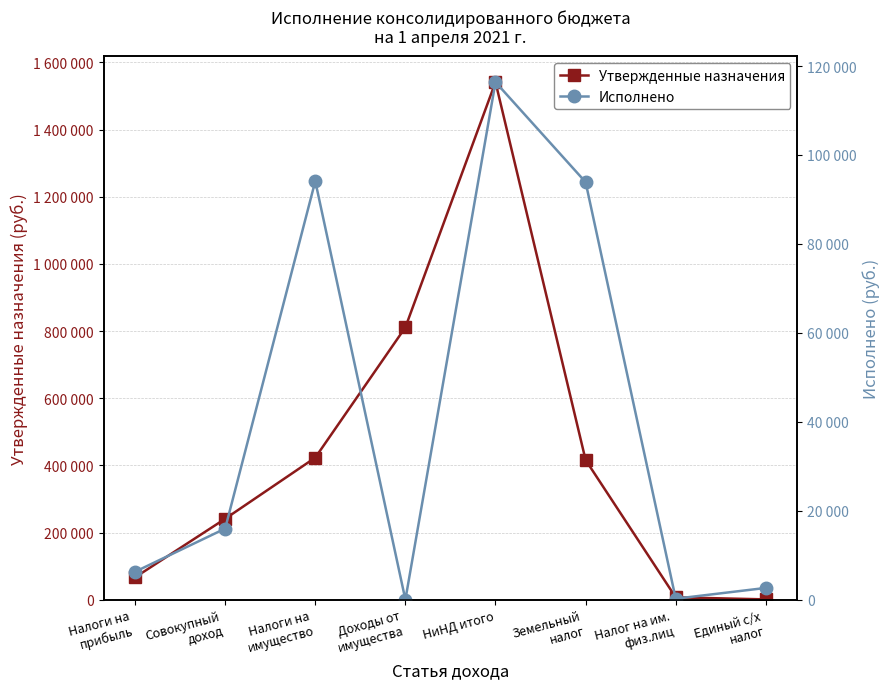

Reading left to right, transcribe all the data shown in this chart.

Утвержденные назначения: Налоги на
прибыль=66500.0	Совокупный
доход=240900.0	Налоги на
имущество=423000.0	Доходы от
имущества=811000.0	НиНД итого=1541400.0	Земельный
налог=416000.0	Налог на им.
физ.лиц=7000.0	Единый с/х
налог=900.0
Исполнено: Налоги на
прибыль=6281.5	Совокупный
доход=15987.0	Налоги на
имущество=94111.6	Доходы от
имущества=0.0	НиНД итого=116380.1	Земельный
налог=93889.1	Налог на им.
физ.лиц=222.5	Единый с/х
налог=2643.0